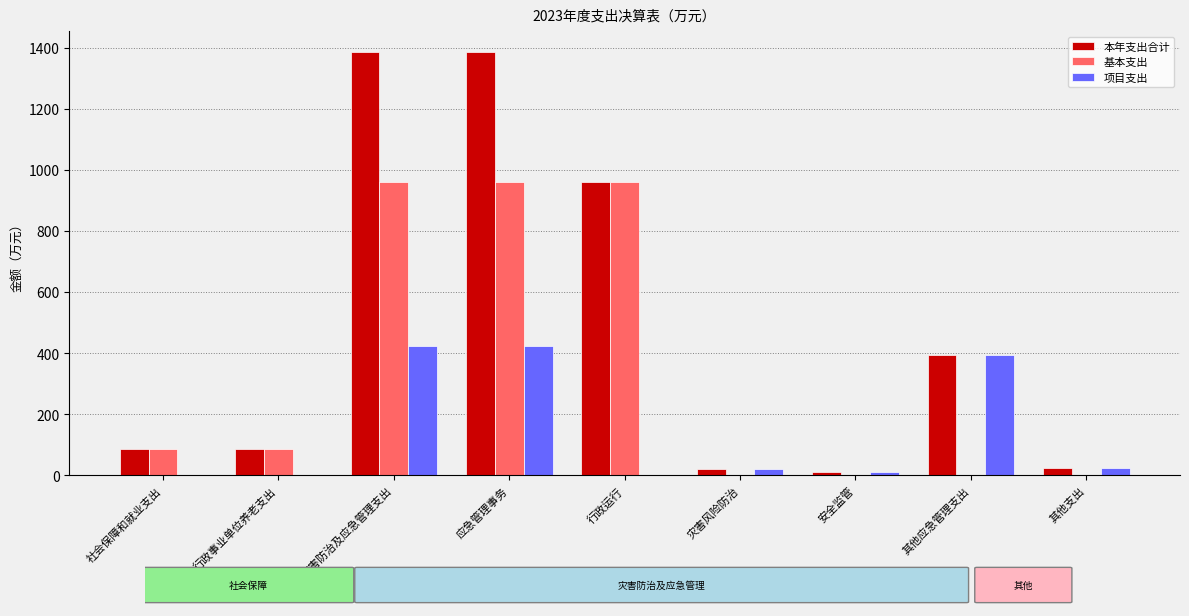

How many distinct data groups are displayed?

3